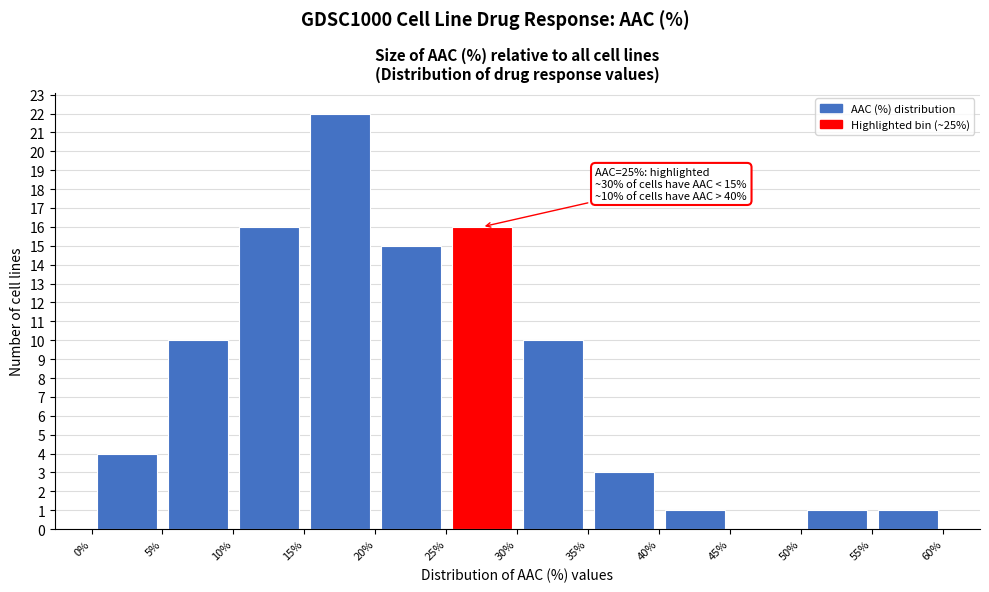

Over which range of the x-axis is the bar tallest?

15% to 20%